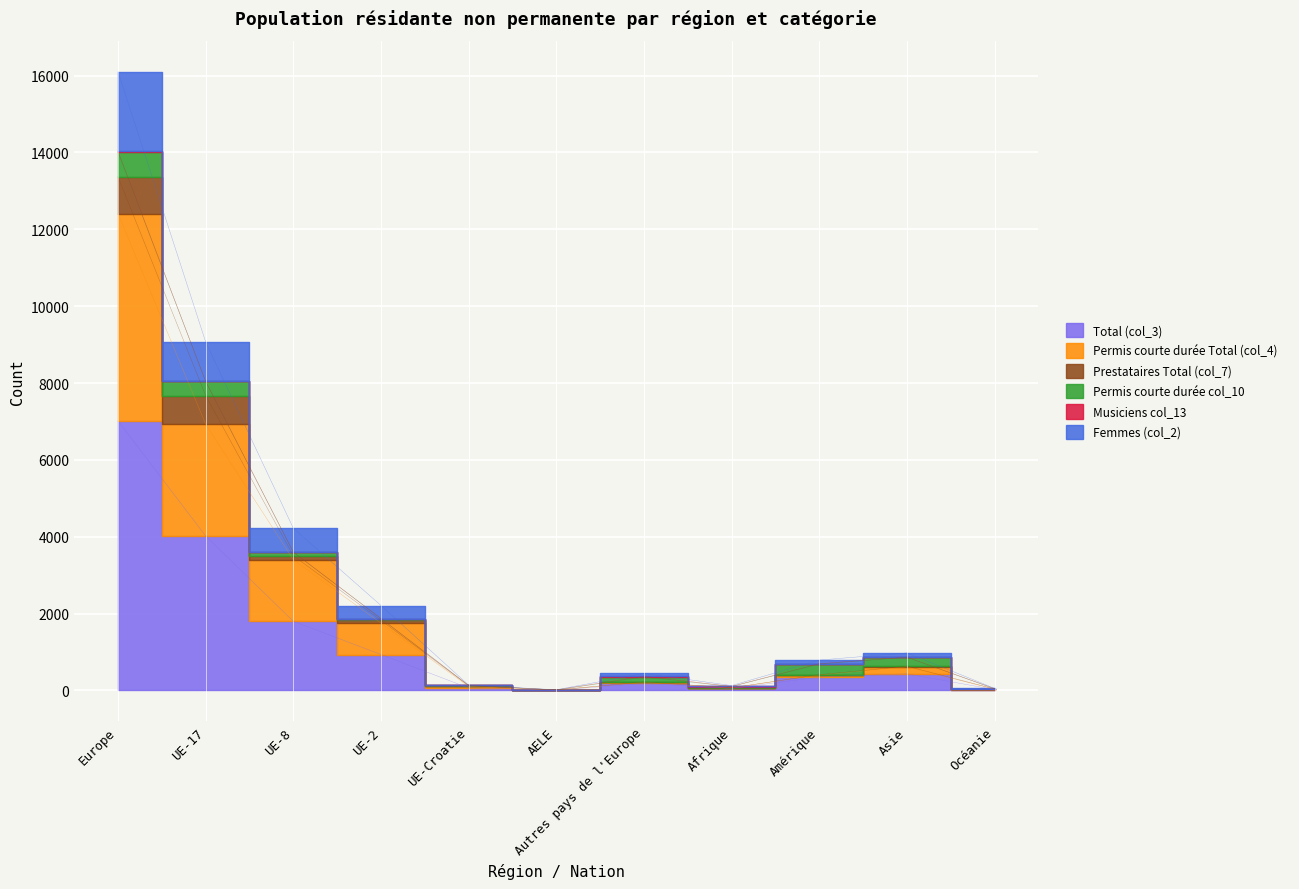

True or false: Femmes (col_2) and Permis courte durée Total (col_4) cross at least once.

False